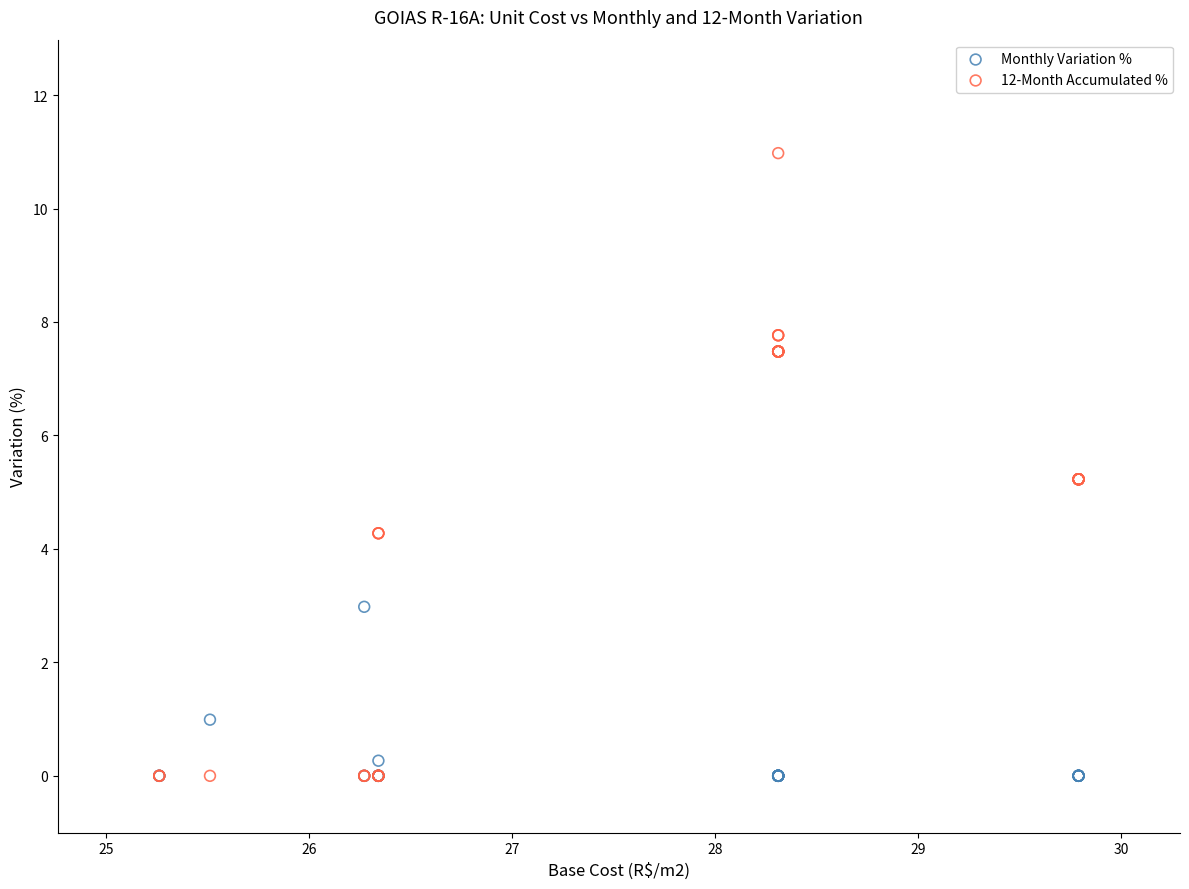

What are all the series names shown in the legend?

Monthly Variation %, 12-Month Accumulated %